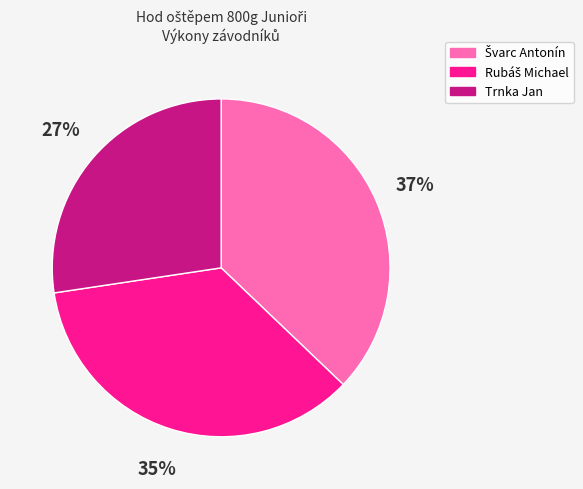

To the nearest percent, what is the average slice percentage?

33%